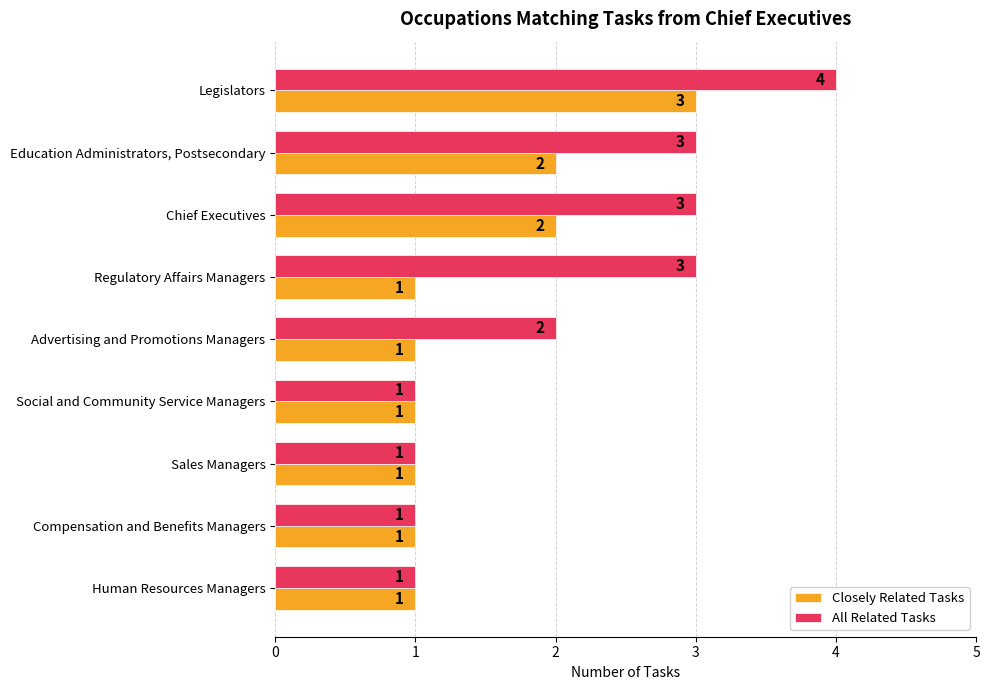

How many All Related Tasks values are between 1 and 3?

8